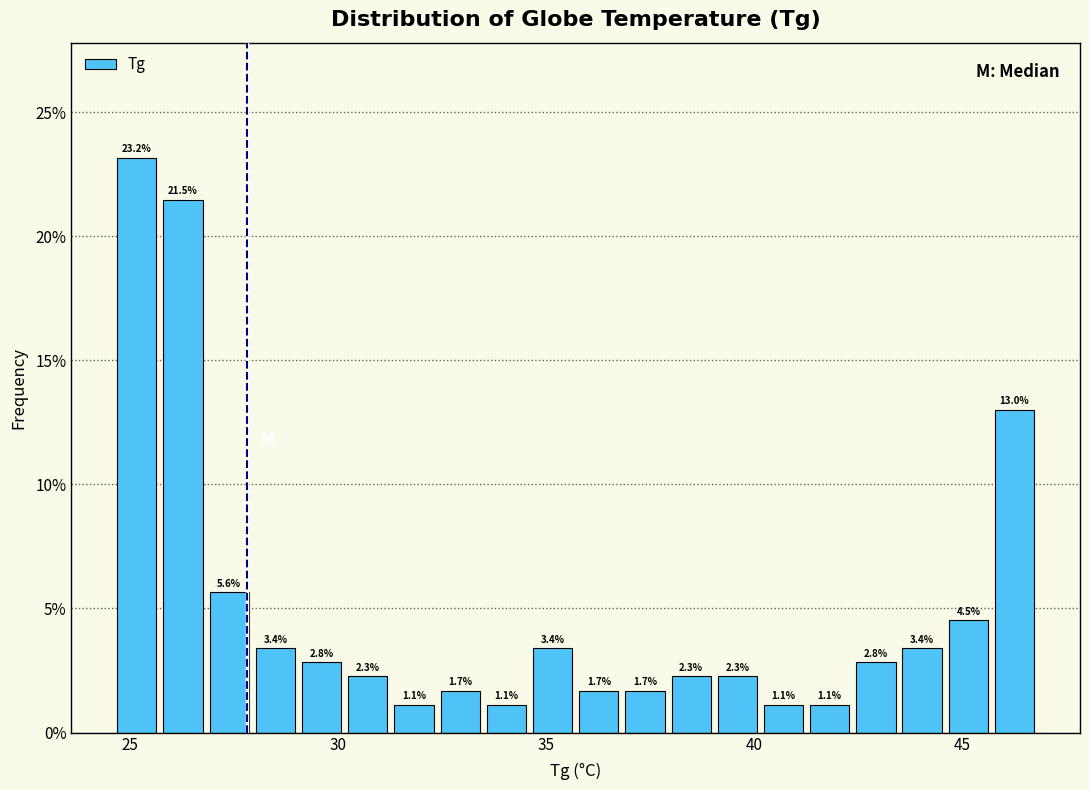

Around what value on the x-axis is the tallest bar? Give the approximate position of its centre, as read against the axis.

25.0